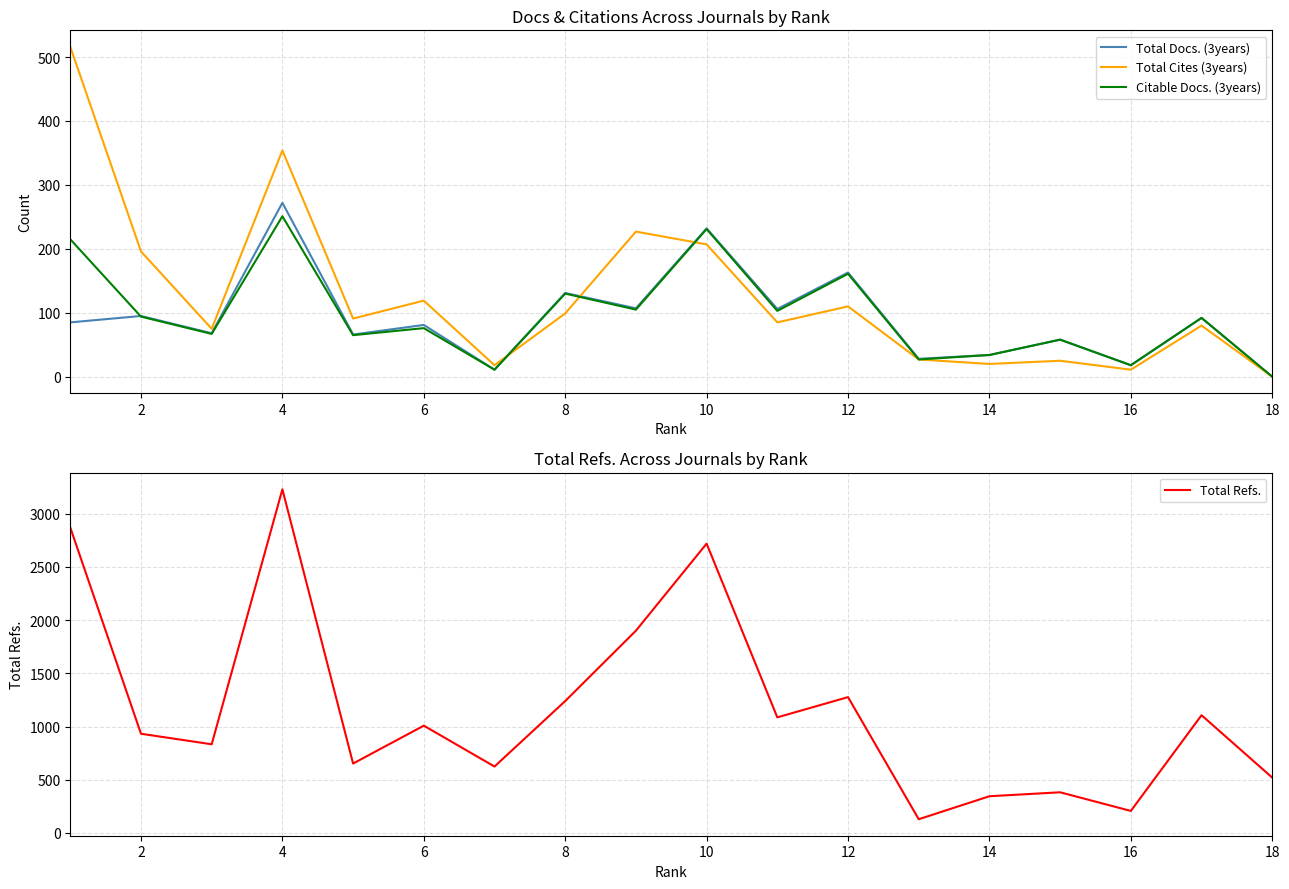

Which series has the largest total across all categories?

Total Refs.